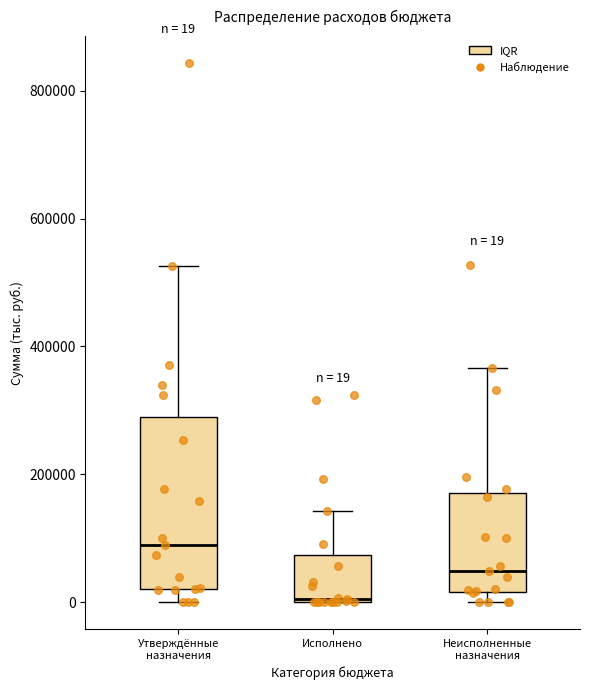

Which box's median line is the highest?

Утверждённые назначения